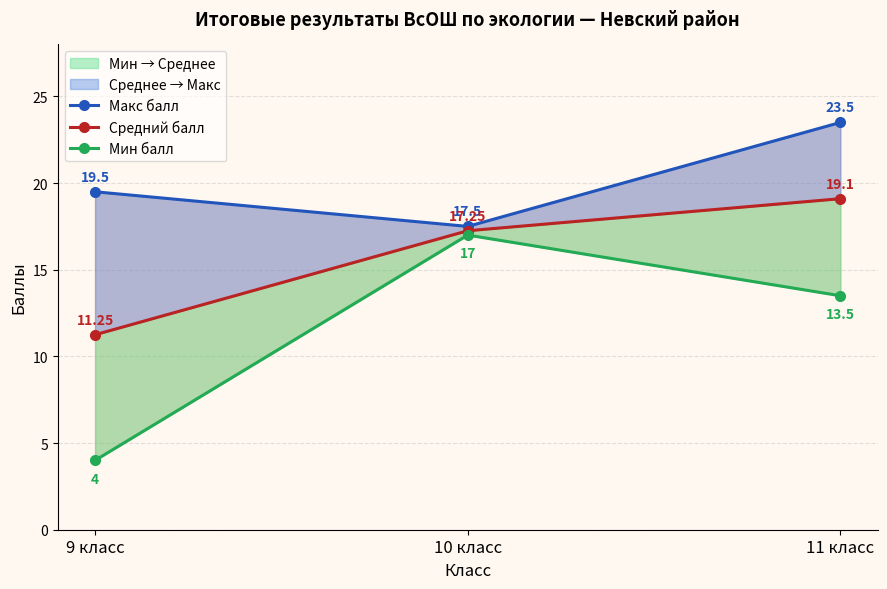

What position from the left is 11 класс?

3